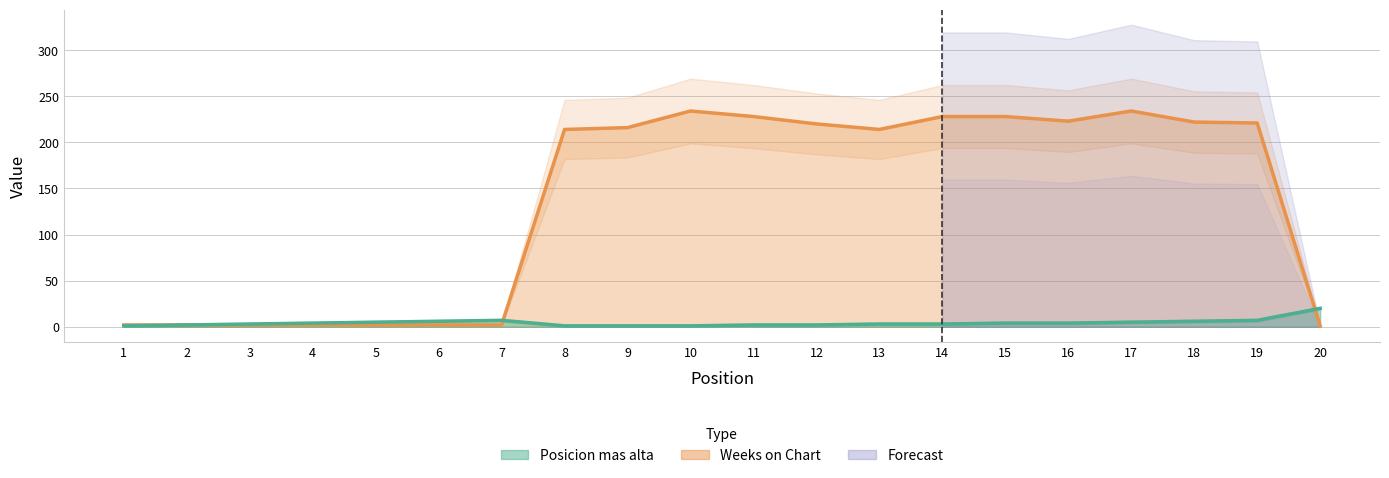

The value of Weeks on Chart at 12 is 220. True or false?

True